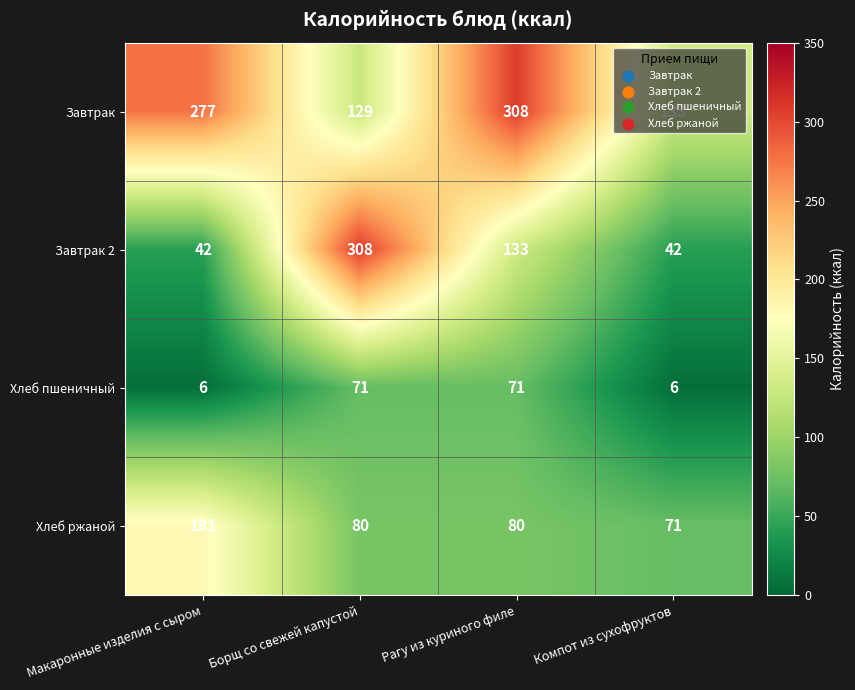

What is the sum of the Хлеб ржаной values at Макаронные изделия с сыром and Компот из сухофруктов?

252